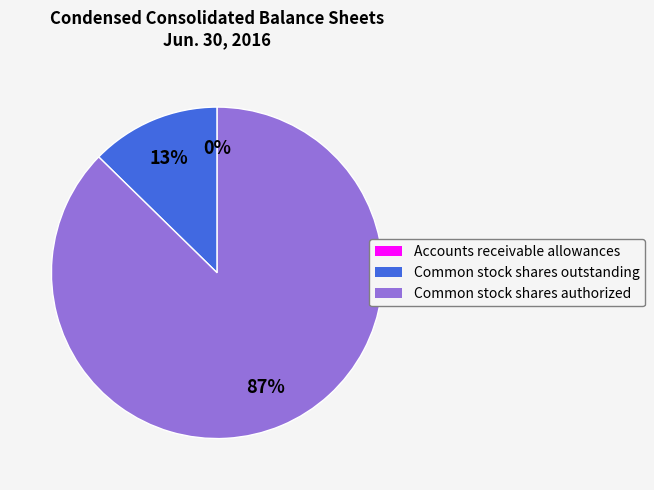

True or false: Common stock shares authorized accounts for 87% of the total.

True